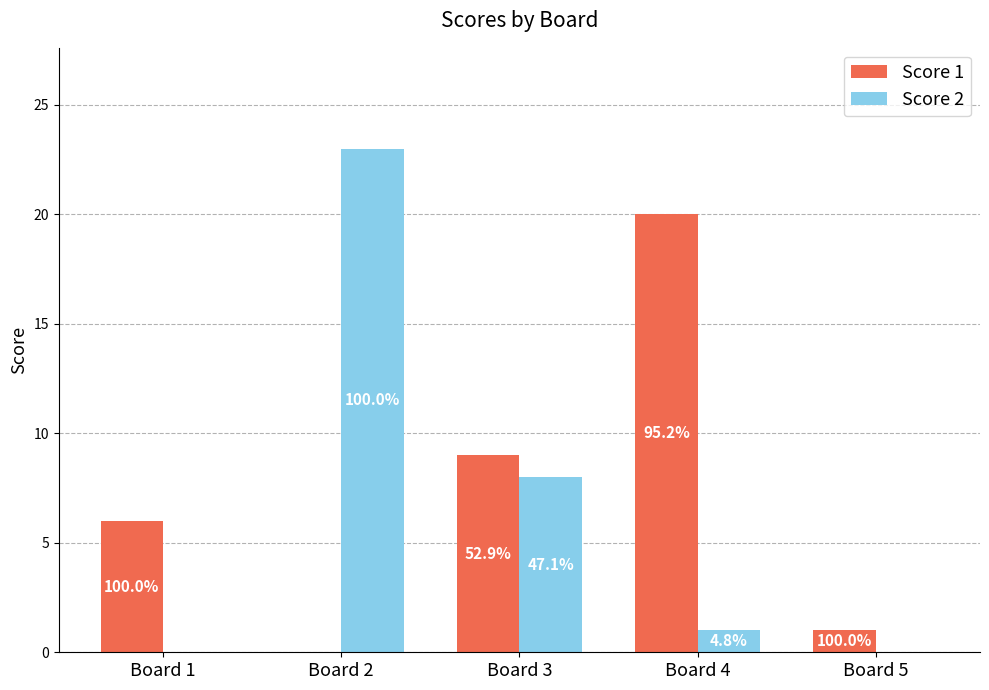

What is the value of the Score 1 bar at the 5th from the left?

1